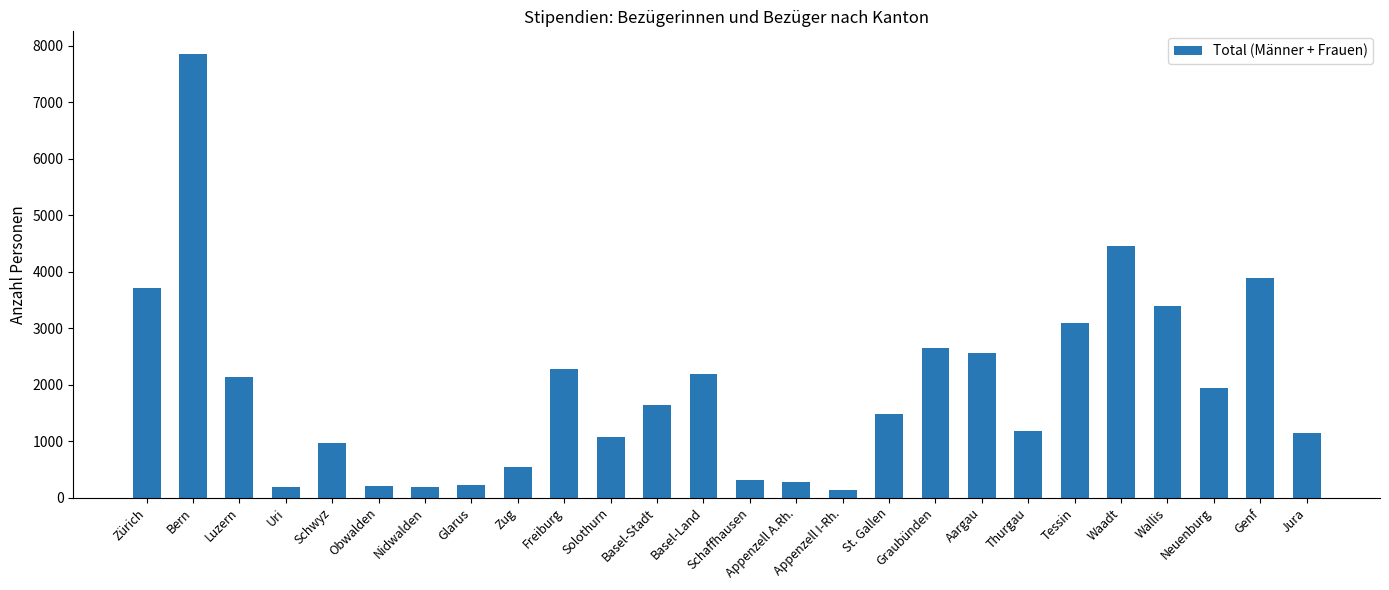

Approximately how many times larger is the value at Waadt compared to Solothurn?

4.2